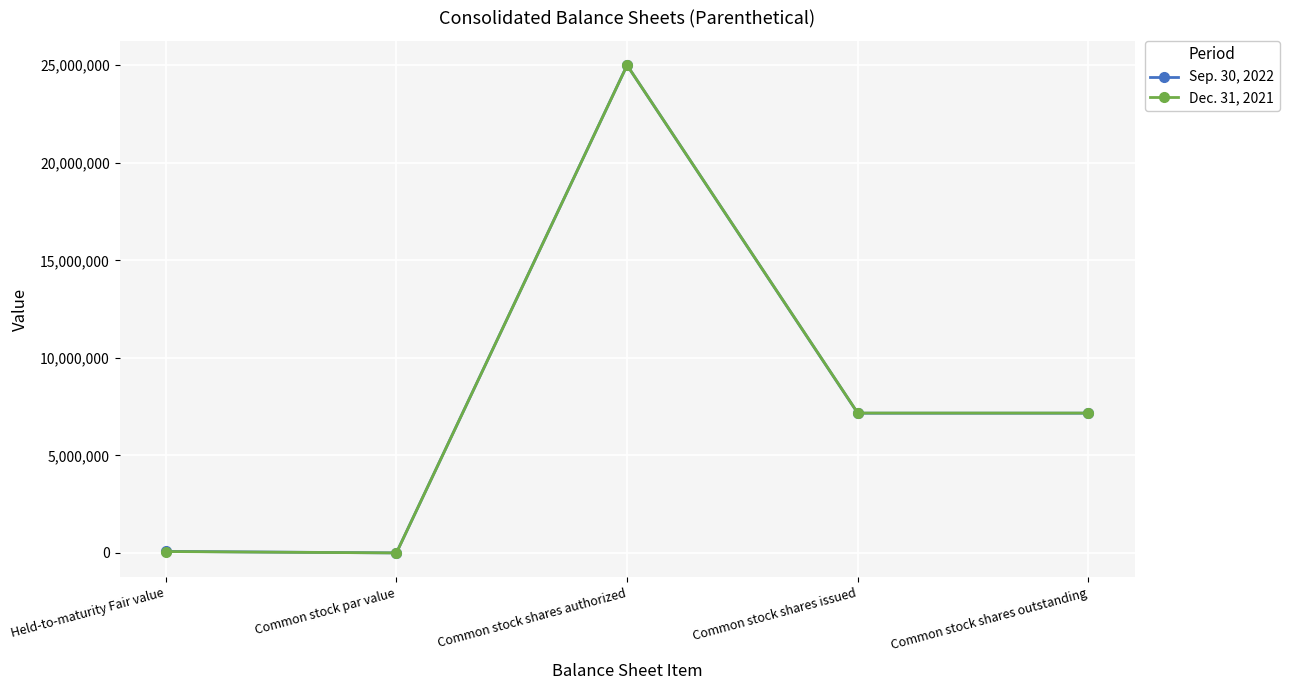

What is the value of the Dec. 31, 2021 point at the 4th from the left?

7169372